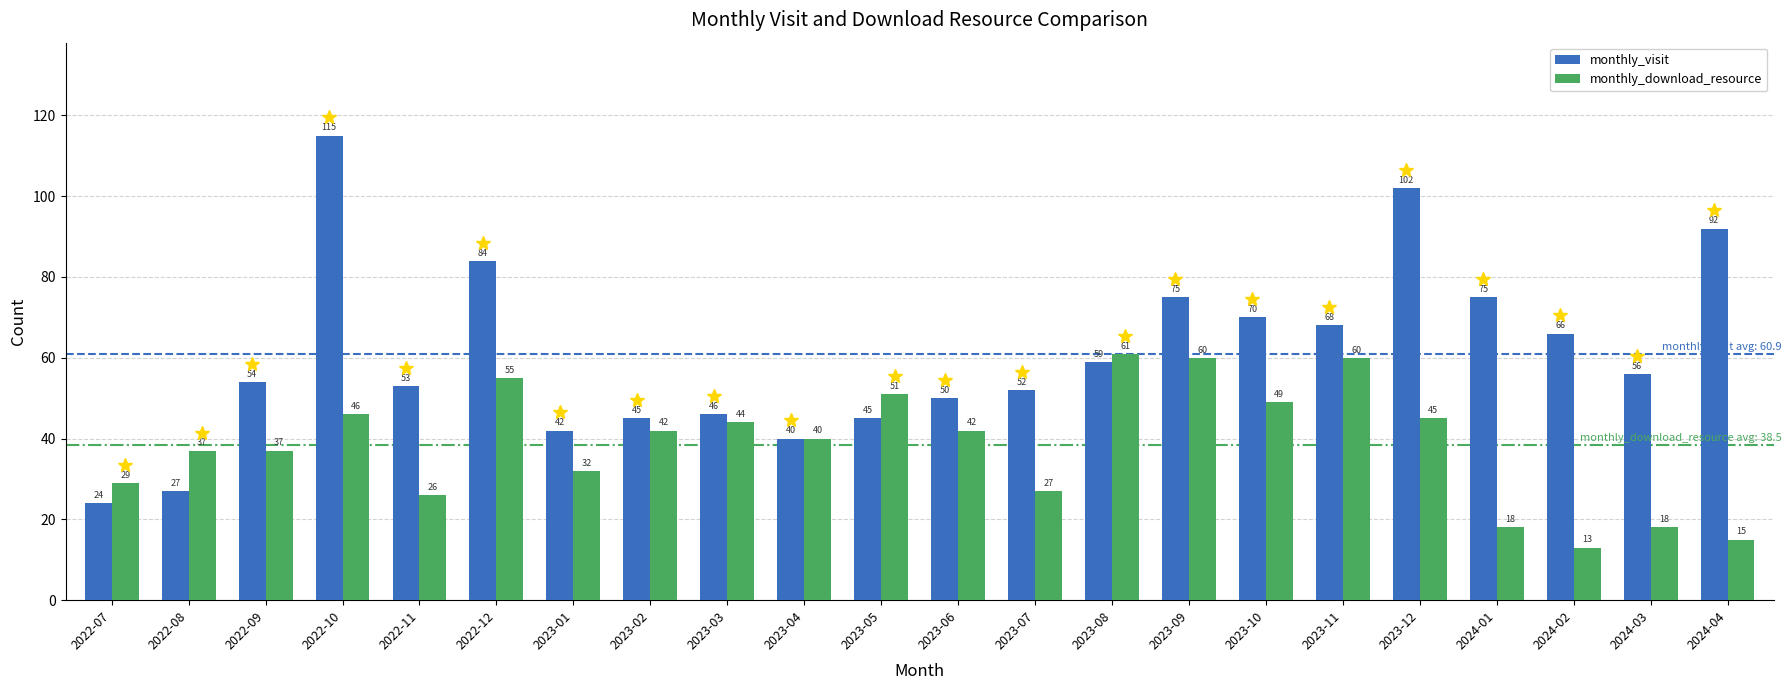

What is the maximum value shown in the chart?

115